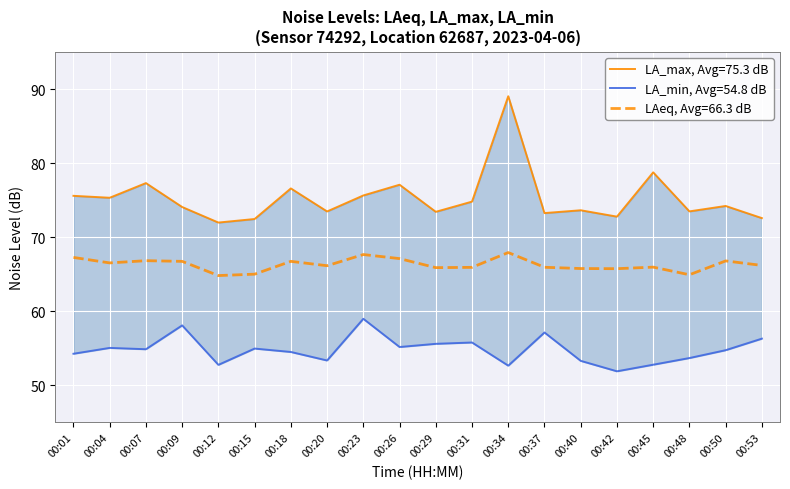

Rank the series by their average value, from lowest to highest.

noise_LA_min, noise_LAeq, noise_LA_max